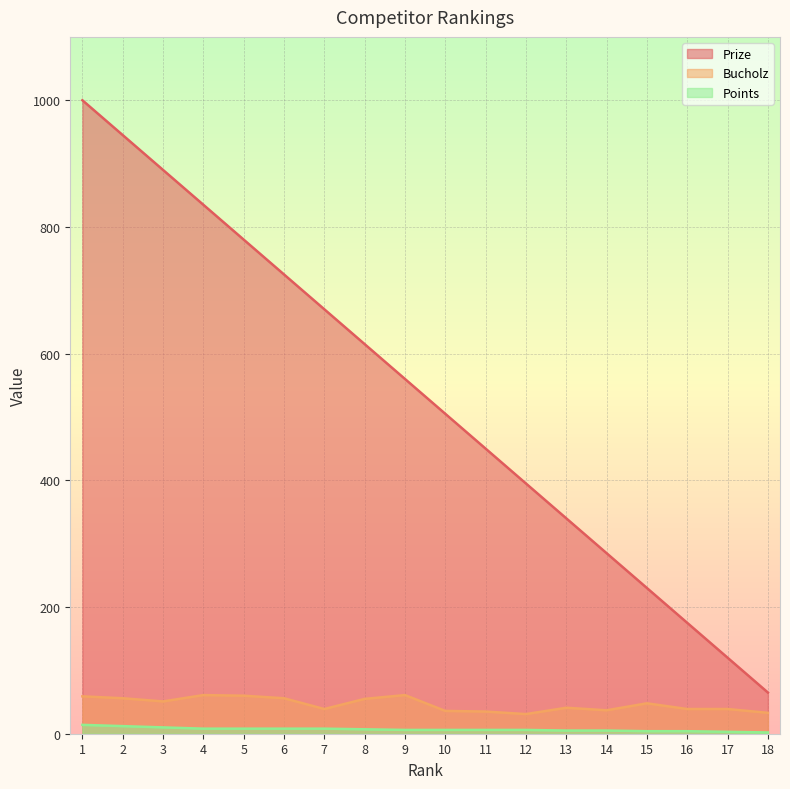

Read the Bucholz value at 5, to the nearest 10.

60